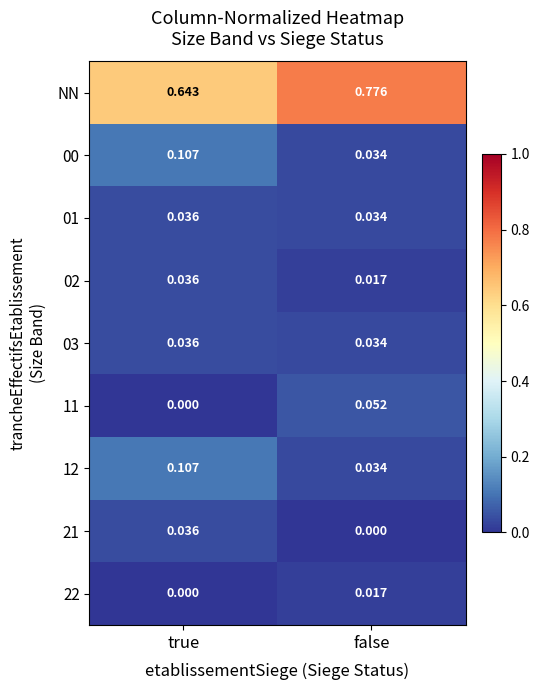

Between true and false, which series saw the biggest shift?

NN